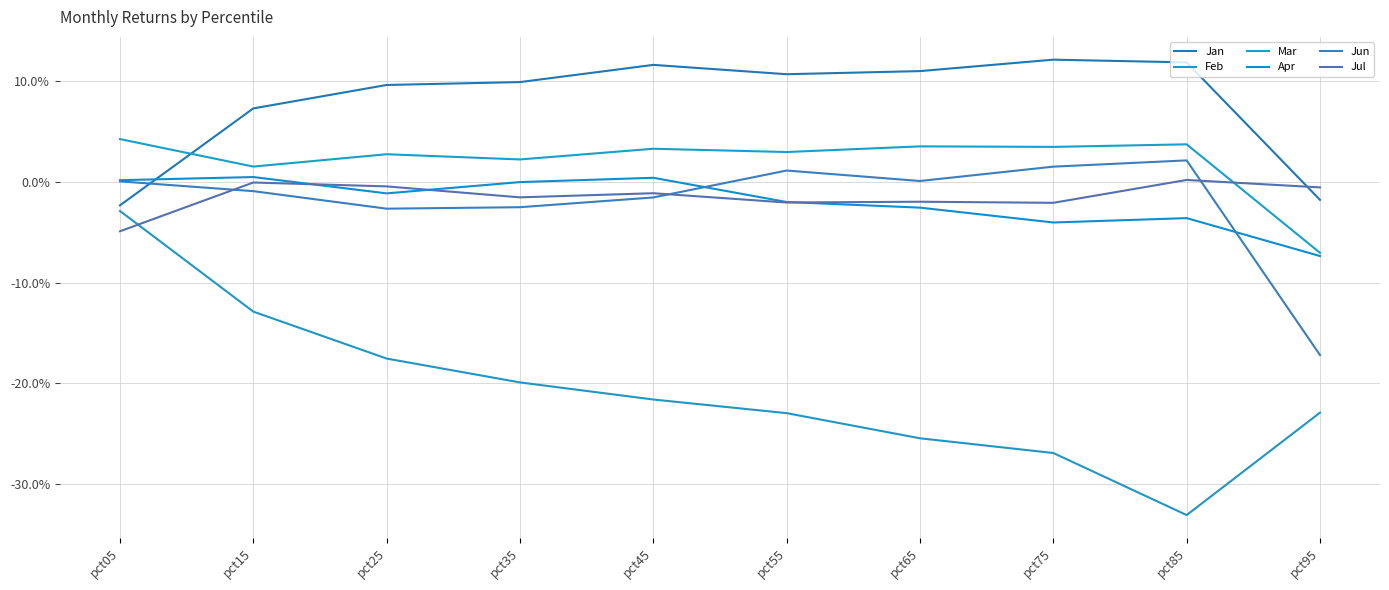

Is this an area chart (filled region under the line)?

No